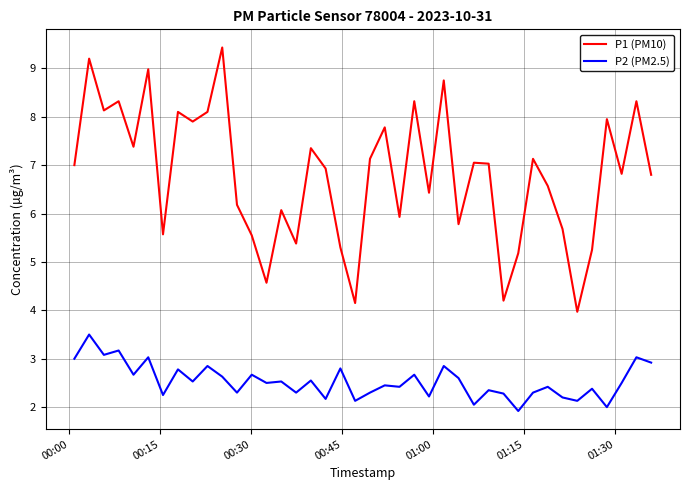

Which series has the widest spread of values?

P1 (PM10)